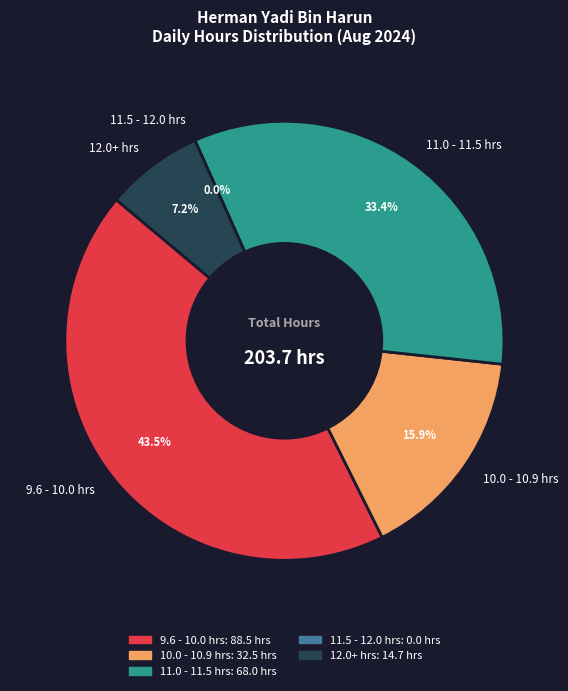

Is it true that 8-Aug is 1% of the pie?

False